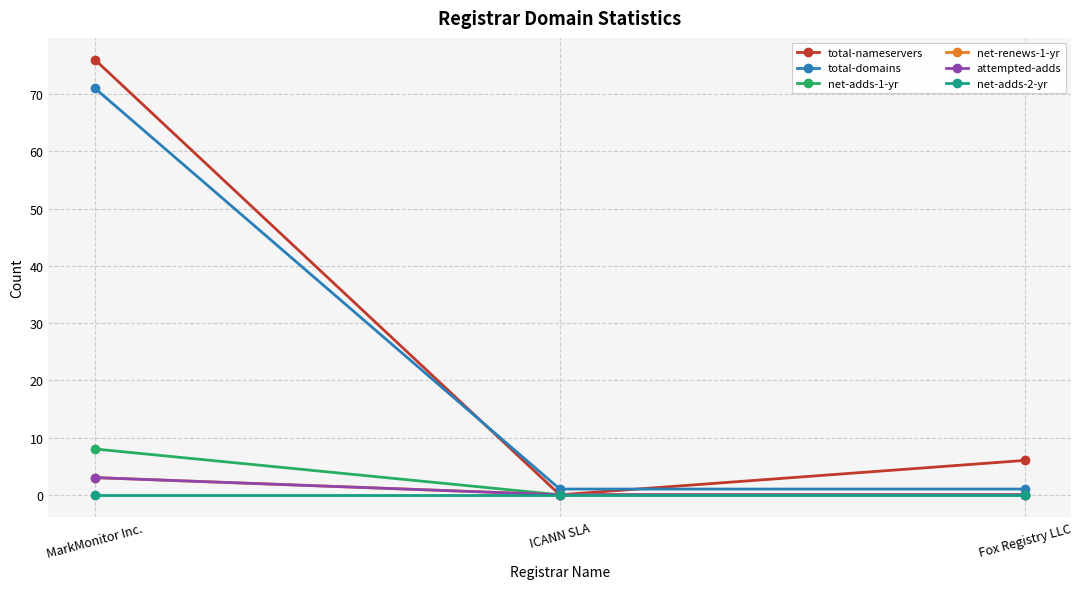

Does the chart have visible grid lines?

Yes